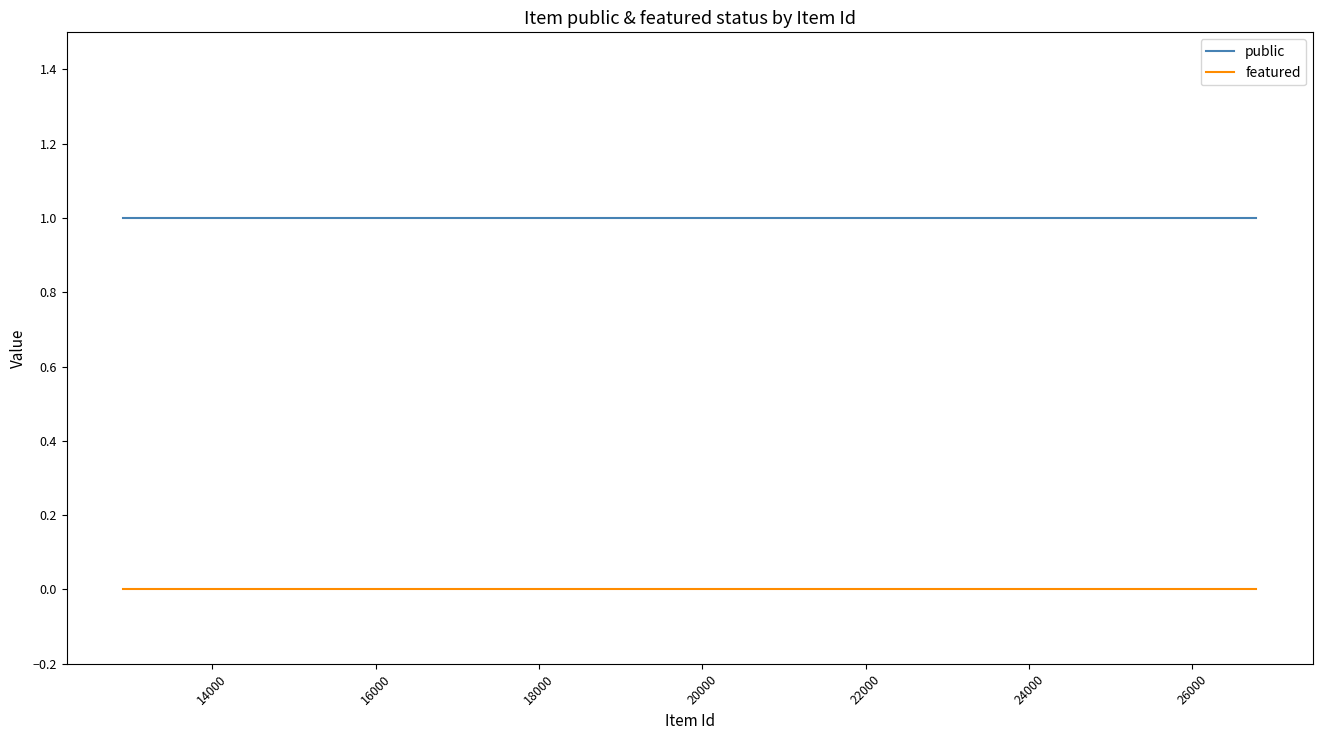

Reading right to left, extract all data points from this chart.

public: 1	1	1	1	1	1	1	1	1	1	1	1	1	1	1	1	1	1	1	1	1	1	1	1	1
featured: 0	0	0	0	0	0	0	0	0	0	0	0	0	0	0	0	0	0	0	0	0	0	0	0	0